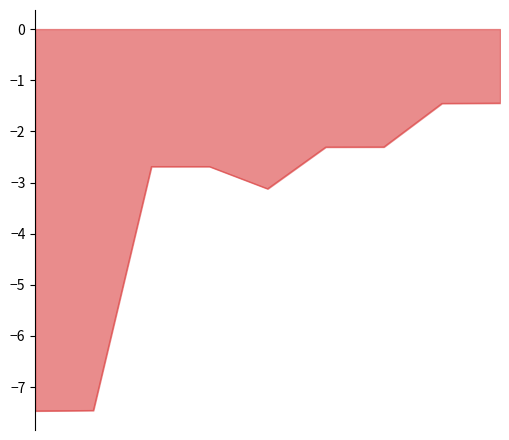

What is the smallest value displayed?

-7.5